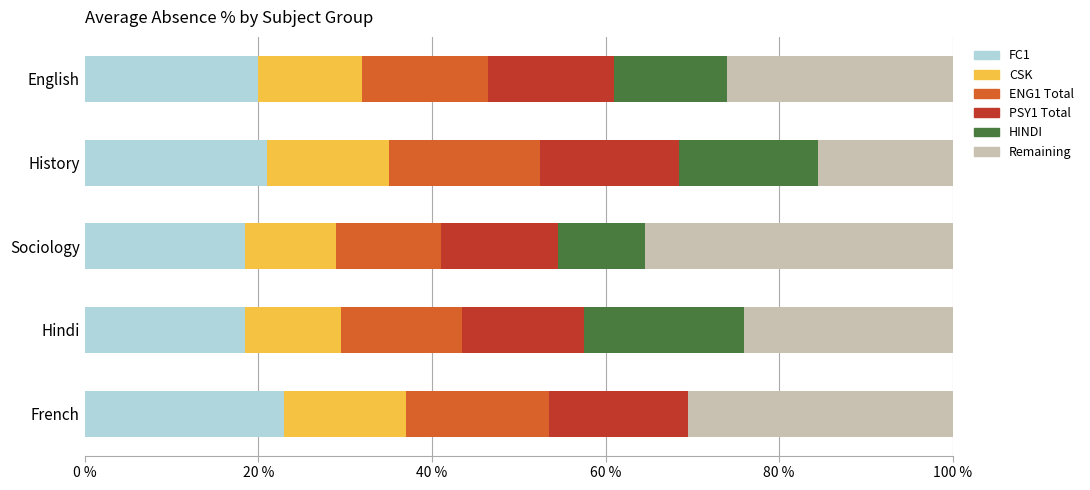

The FC1 series shows 20.0 at English. True or false?

True